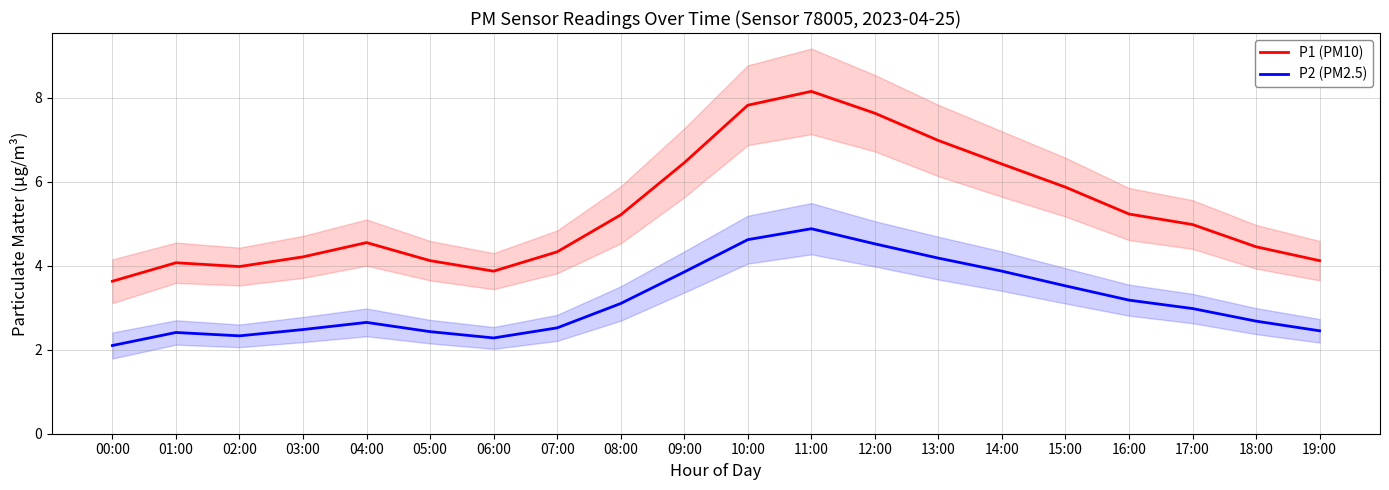

Reading left to right, transcribe all the data shown in this chart.

P1 (PM10): 3.6	4.1	4.0	4.2	4.5	4.1	3.9	4.3	5.2	6.5	7.8	8.2	7.6	7.0	6.4	5.9	5.2	5.0	4.5	4.1
P2 (PM2.5): 2.1	2.4	2.3	2.5	2.6	2.4	2.3	2.5	3.1	3.9	4.6	4.9	4.5	4.2	3.9	3.5	3.2	3.0	2.7	2.5